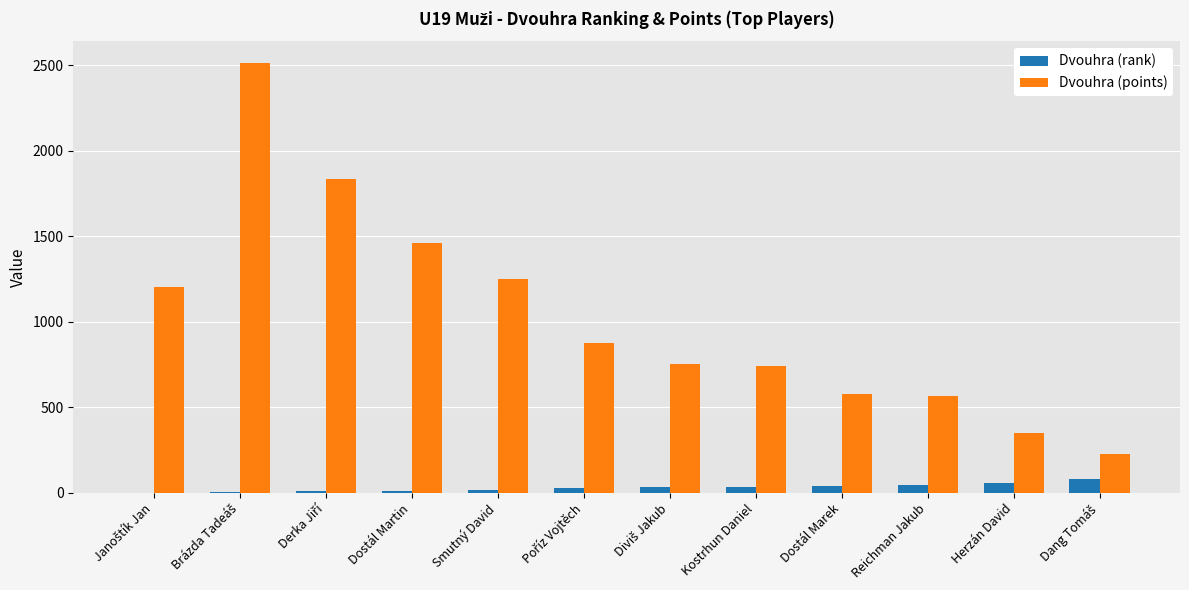

What is the sum of all Dvouhra (rank) values?

348